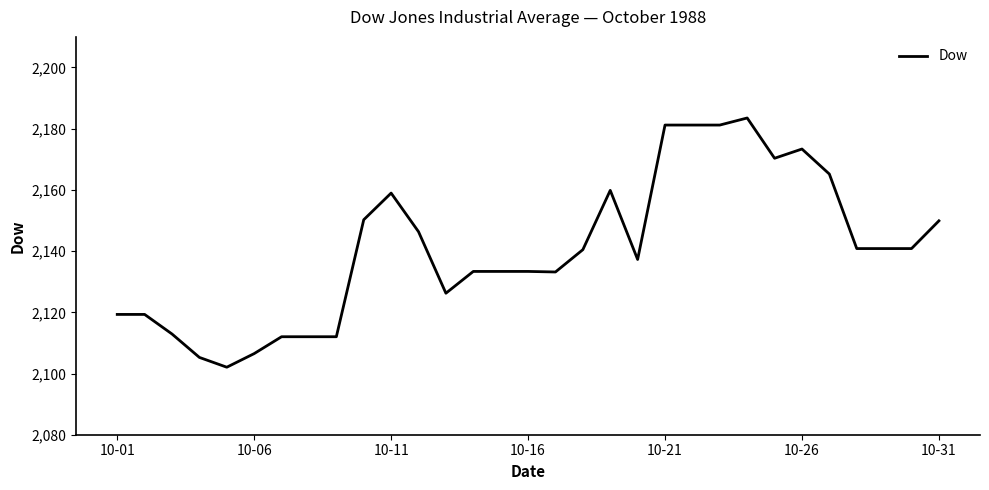

What is the maximum value shown in the chart?

2183.5